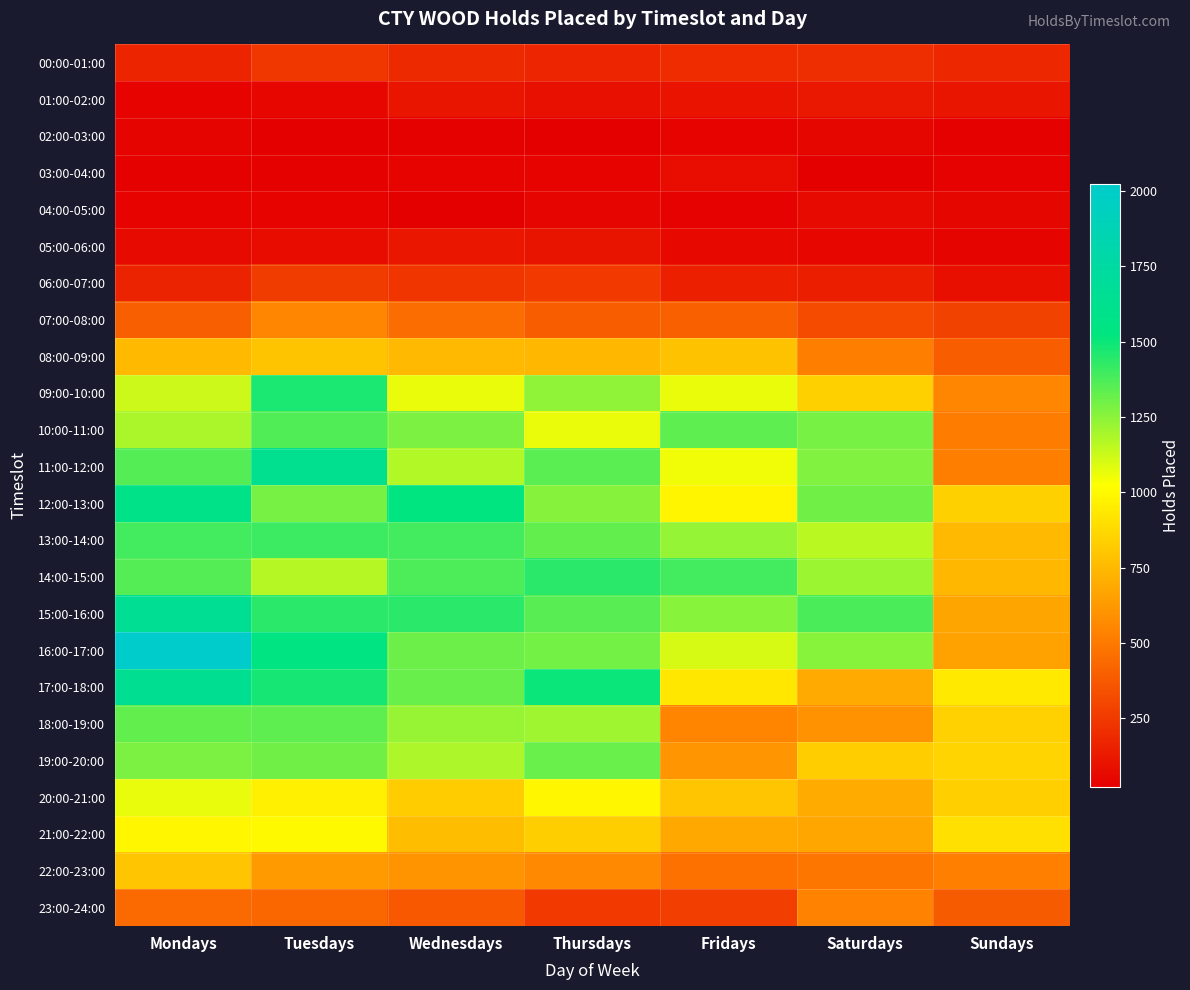

Rank the series by their maximum value, from lowest to highest.

02:00-03:00, 04:00-05:00, 03:00-04:00, 05:00-06:00, 01:00-02:00, 00:00-01:00, 06:00-07:00, 23:00-24:00, 07:00-08:00, 08:00-09:00, 22:00-23:00, 21:00-22:00, 20:00-21:00, 19:00-20:00, 18:00-19:00, 10:00-11:00, 13:00-14:00, 14:00-15:00, 09:00-10:00, 12:00-13:00, 11:00-12:00, 17:00-18:00, 15:00-16:00, 16:00-17:00